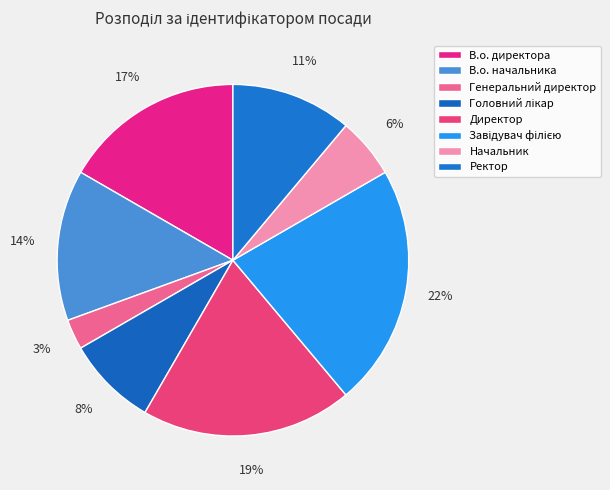

To the nearest percent, what portion does Генеральний директор represent?

3%